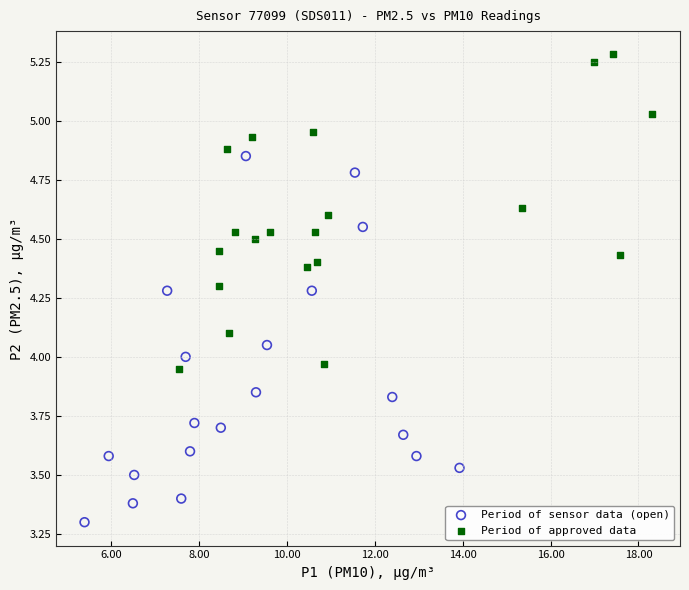

Which series reaches the minimum Y coordinate?

Period of sensor data (open)